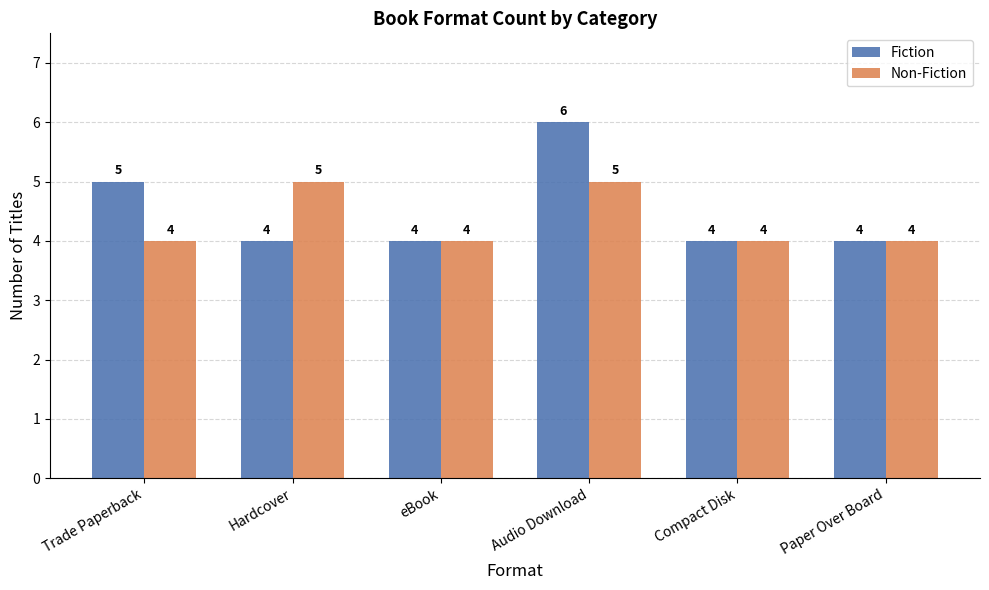

Reading left to right, what are all the values shown in this chart?

Fiction: Trade Paperback=5	Hardcover=4	eBook=4	Audio Download=6	Compact Disk=4	Paper Over Board=4
Non-Fiction: Trade Paperback=4	Hardcover=5	eBook=4	Audio Download=5	Compact Disk=4	Paper Over Board=4